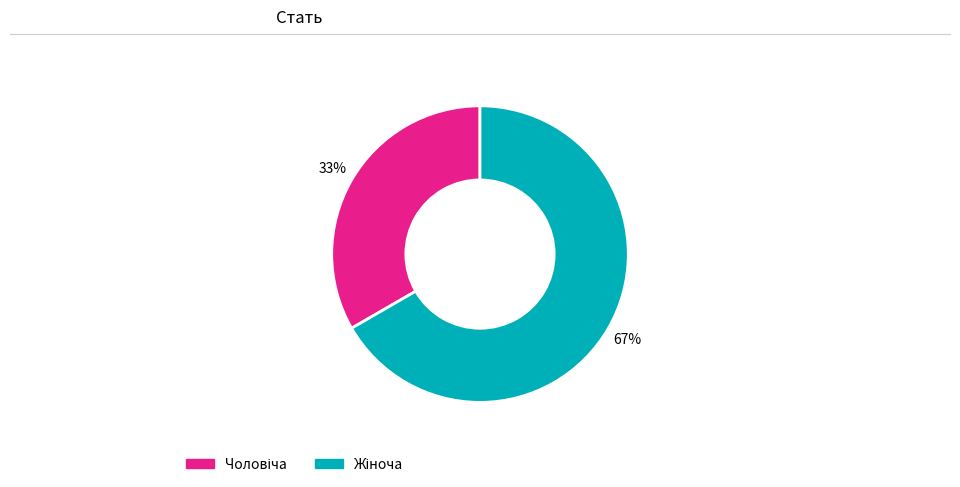

Does any single category account for the majority?

Yes